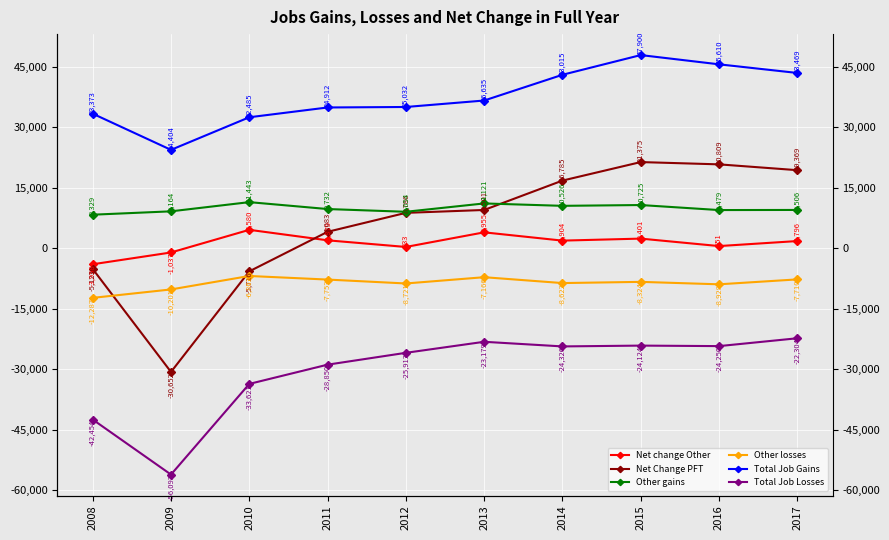

How many values in the Total Job Losses series are below -24326?

5